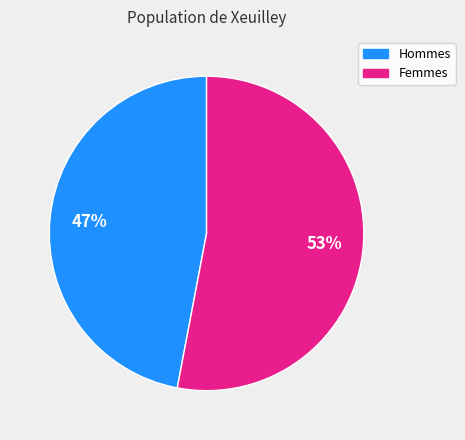

Does any single category account for the majority?

Yes